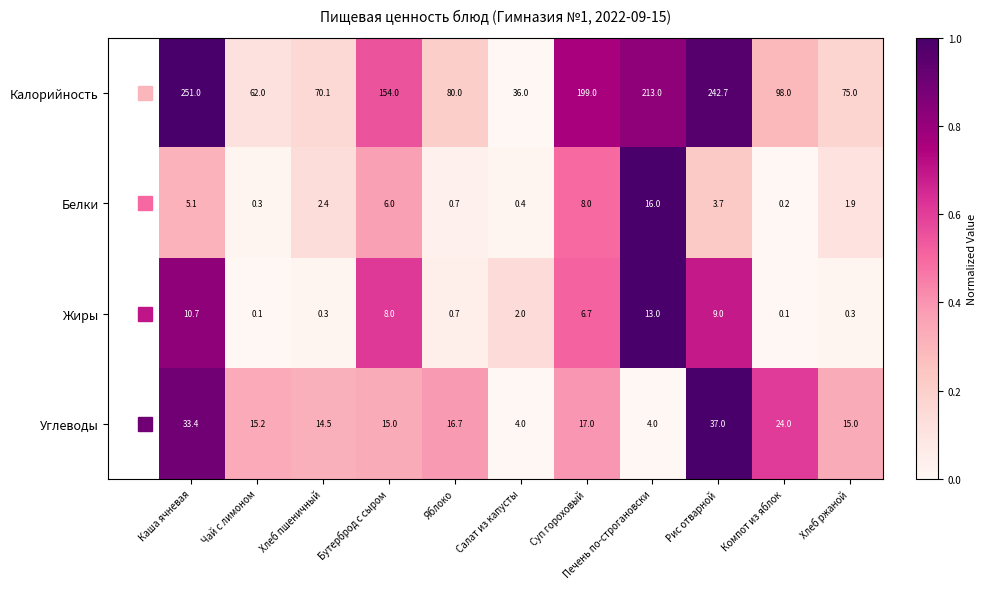

List the series in order of their peak value, lowest first.

Жиры, Белки, Углеводы, Калорийность